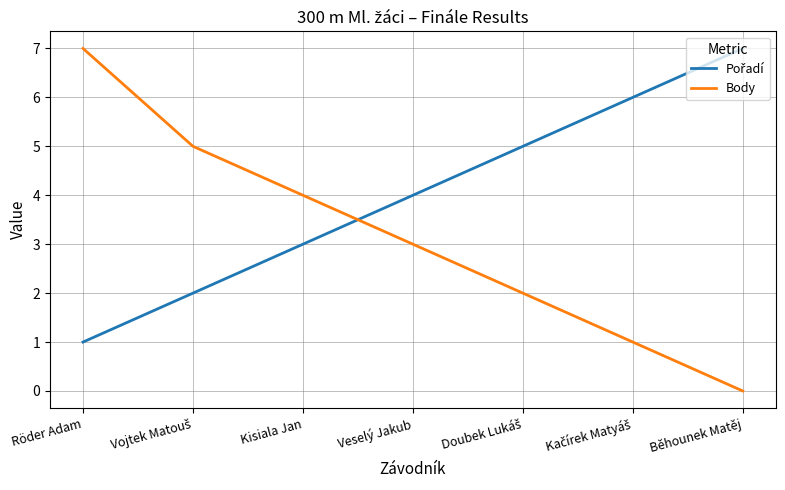

Which series has the largest range (max minus min)?

Body